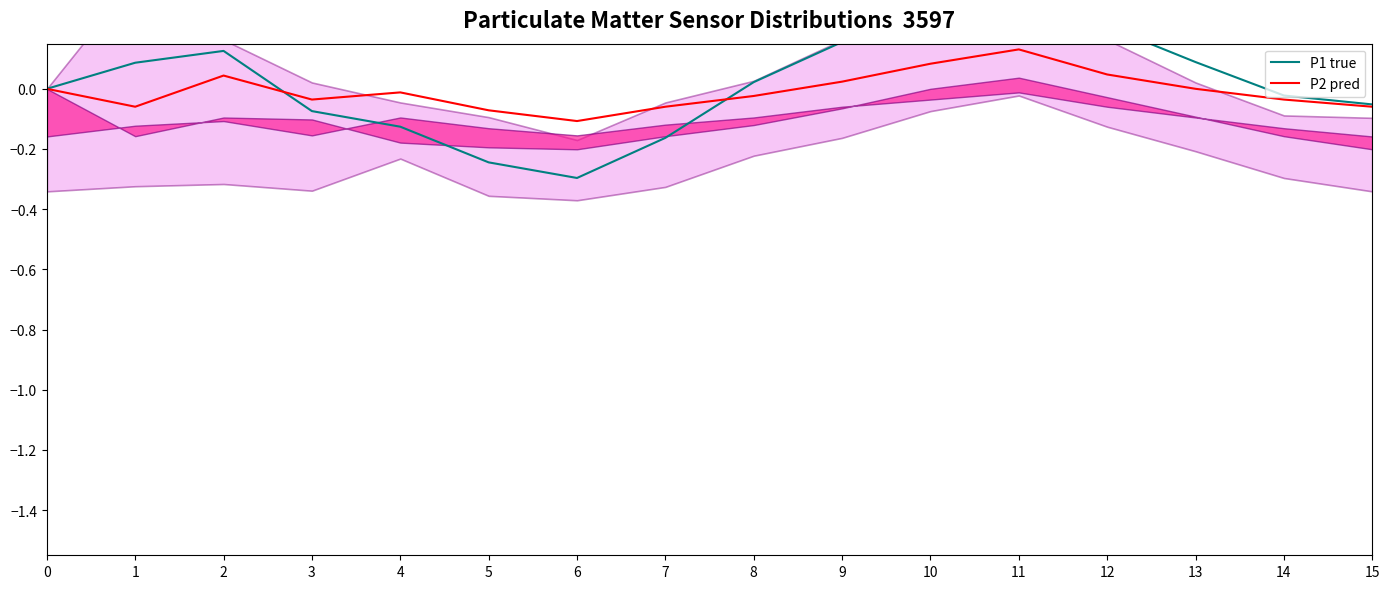

True or false: P1 true has a value of 0.3 at 10.

True